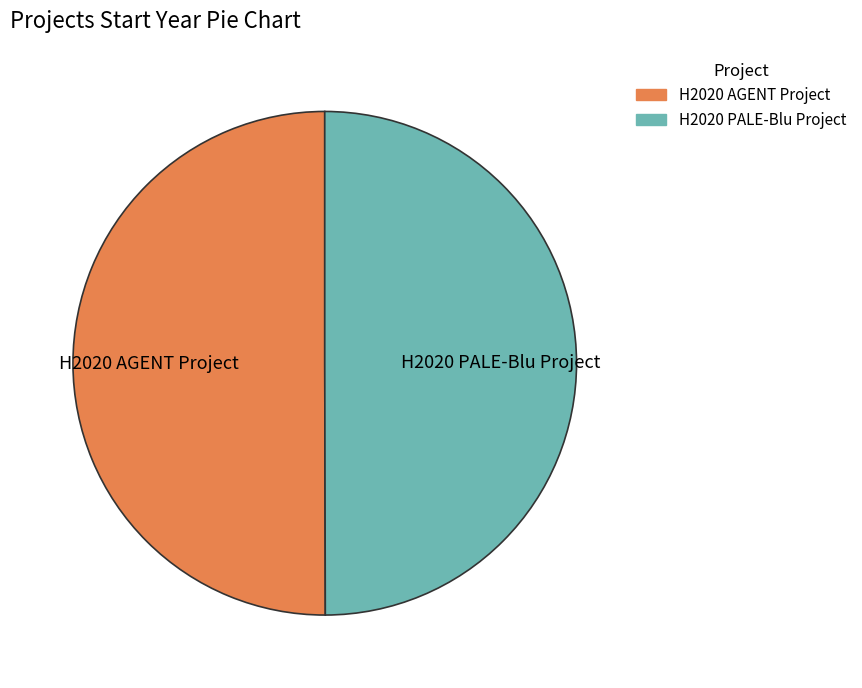

Combined, do H2020 PALE-Blu Project and H2020 AGENT Project account for over 50%?

Yes